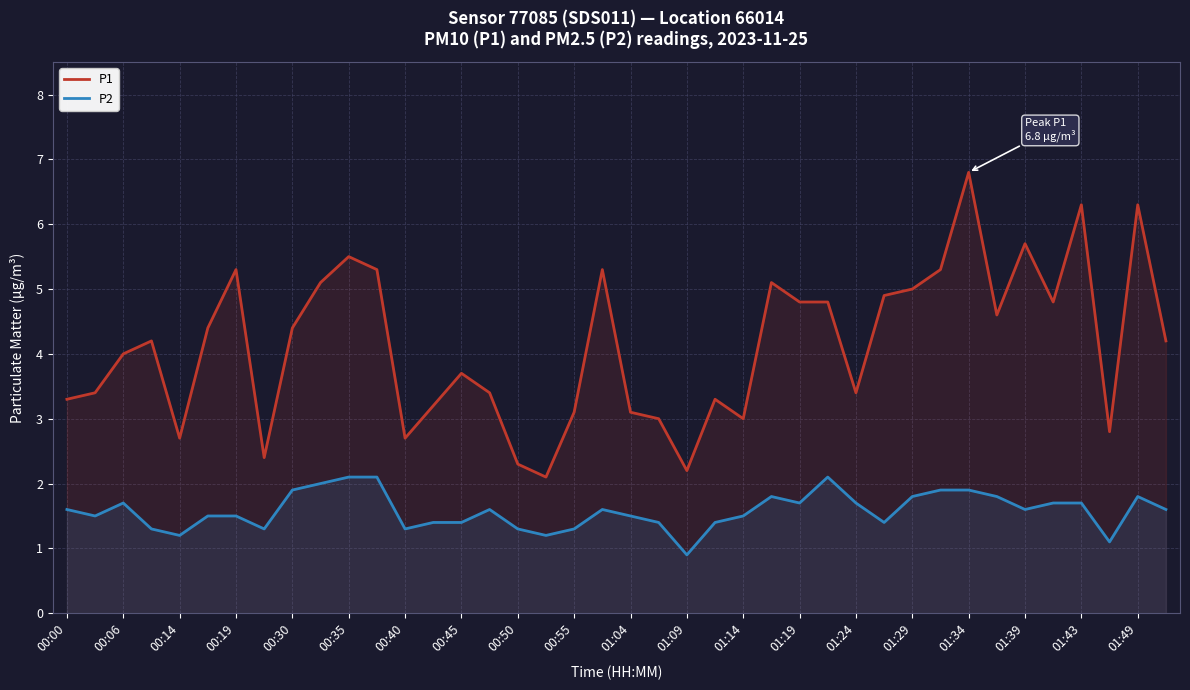

At which label does P1 reach its peak?

01:34